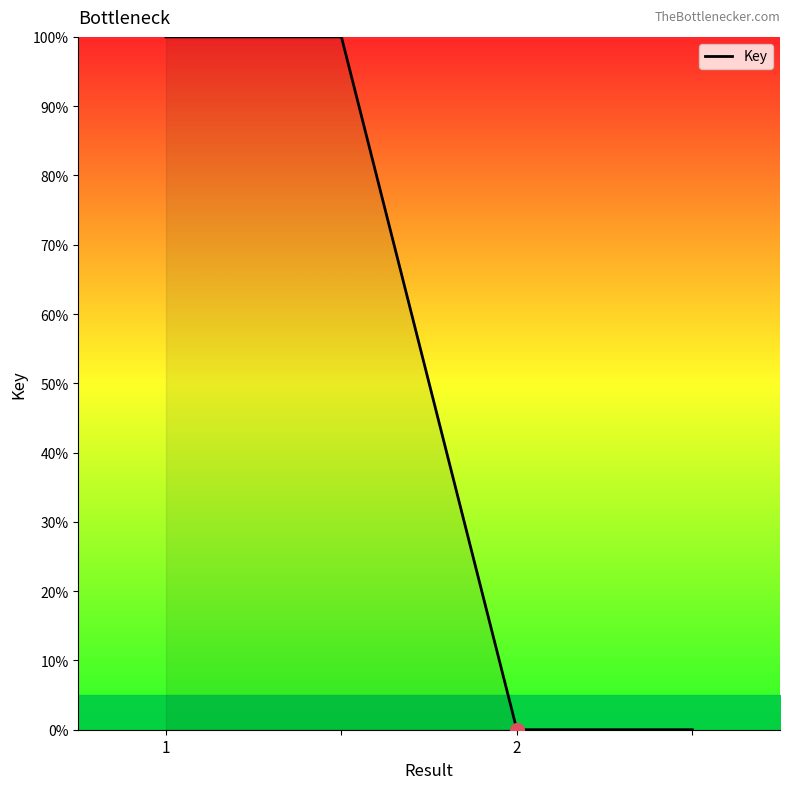

What is the average value?

50